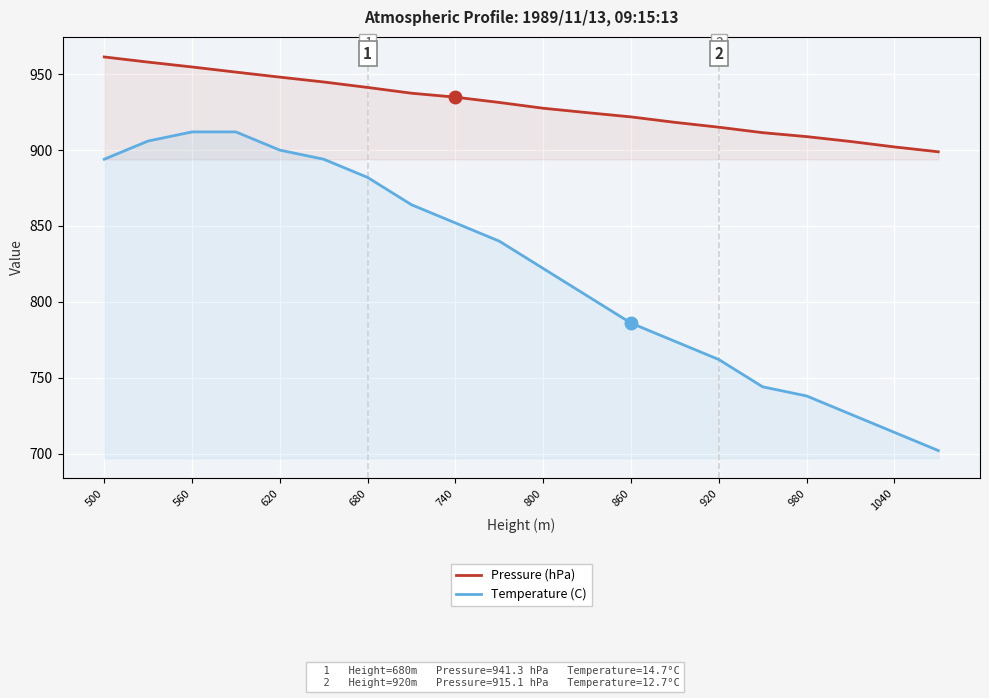

True or false: Temperature (C) has more than 1 points higher than both neighbors.

False